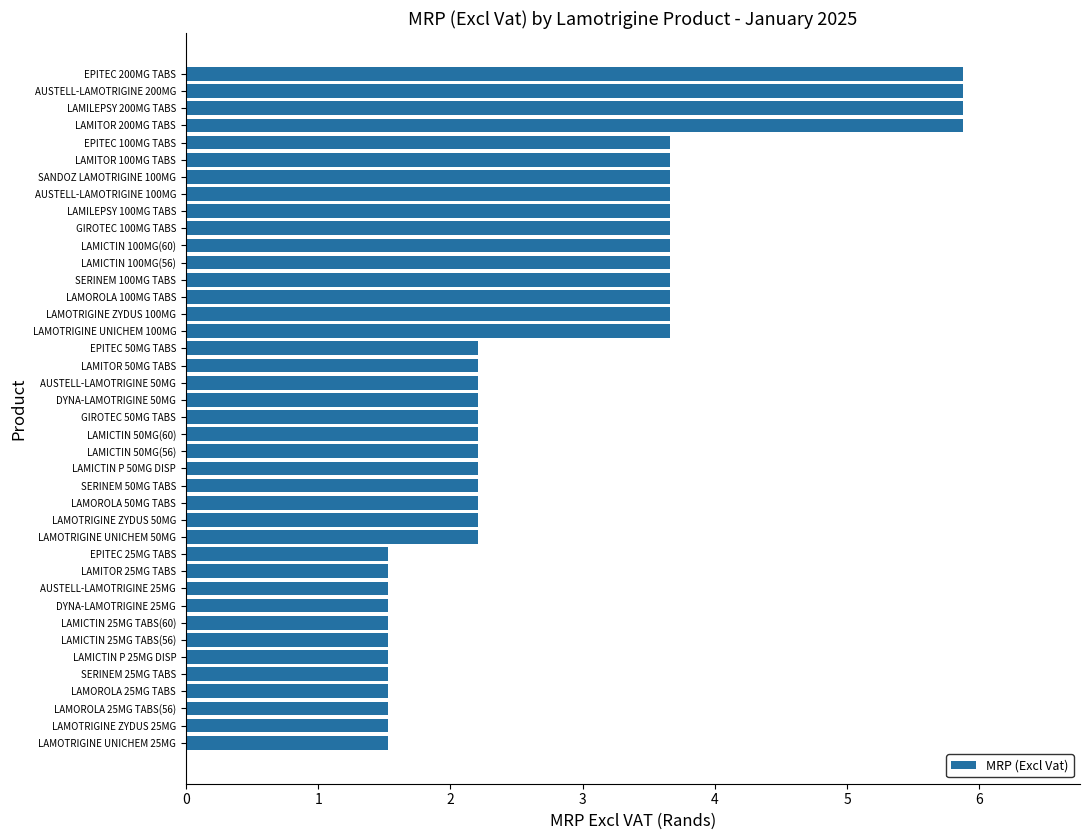

How many values are between 1 and 3?

24